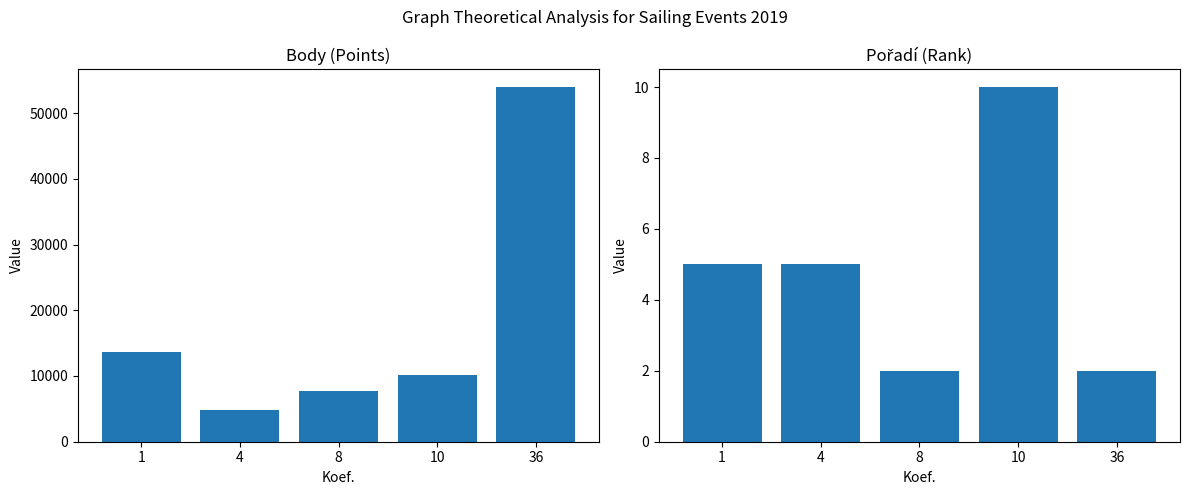

At which label does Body reach its minimum?

4